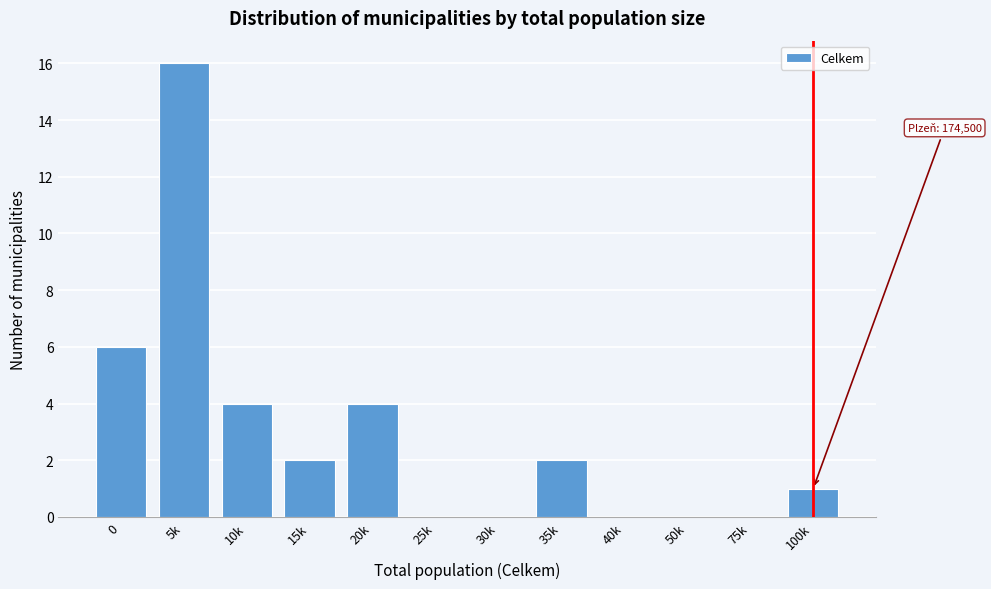

Reading left to right, extract all data points from this chart.

0=6	5k=16	10k=4	15k=2	20k=4	25k=0	30k=0	35k=2	40k=0	50k=0	75k=0	100k=1